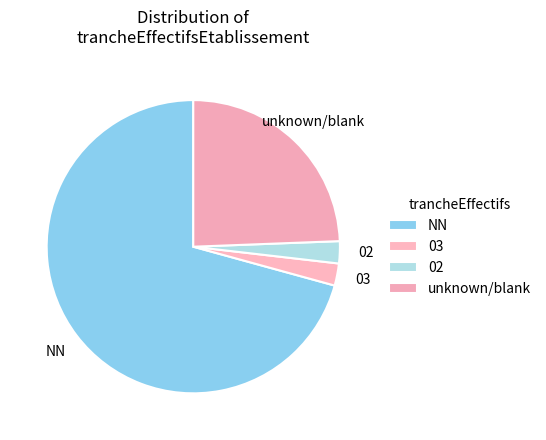

What is the majority slice?

NN